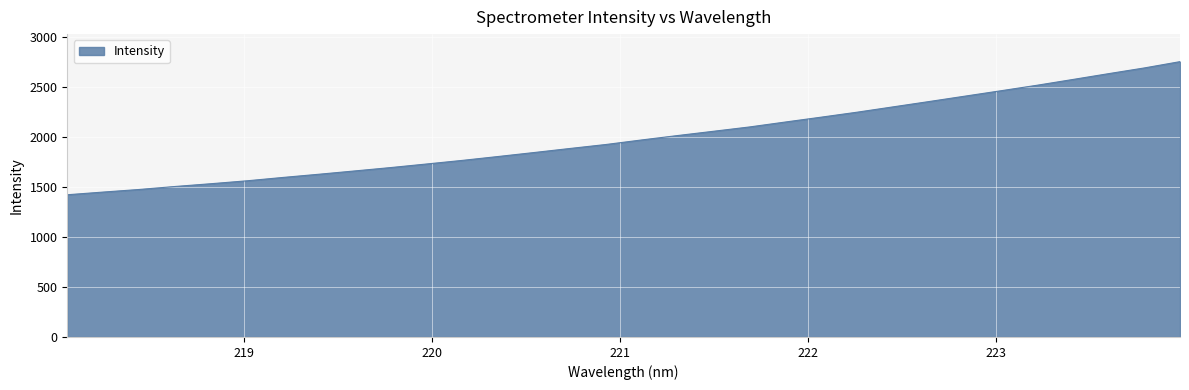

What is the sum of all values?

63942.0